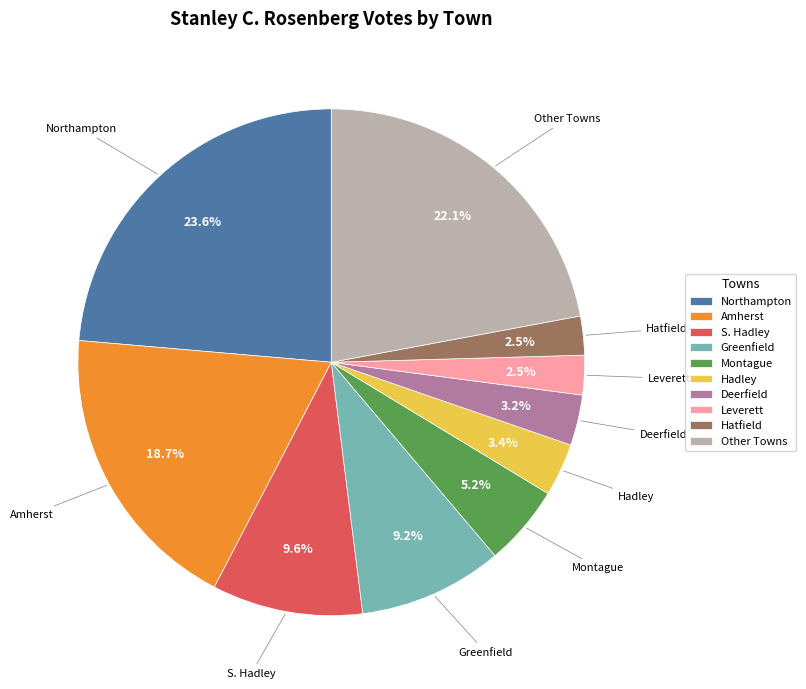

Which slice is the largest?

Northampton